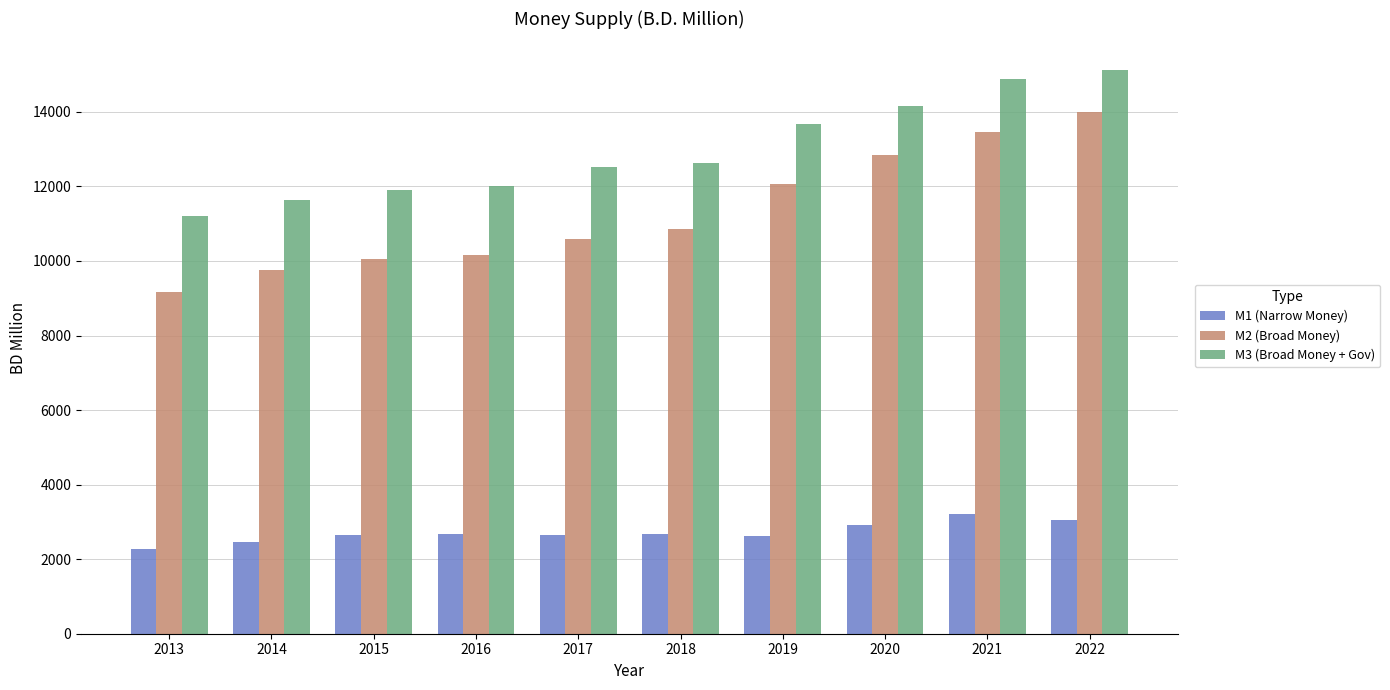

What are all the series names shown in the legend?

M1 (Narrow Money), M2 (Broad Money), M3 (Broad Money + Gov)